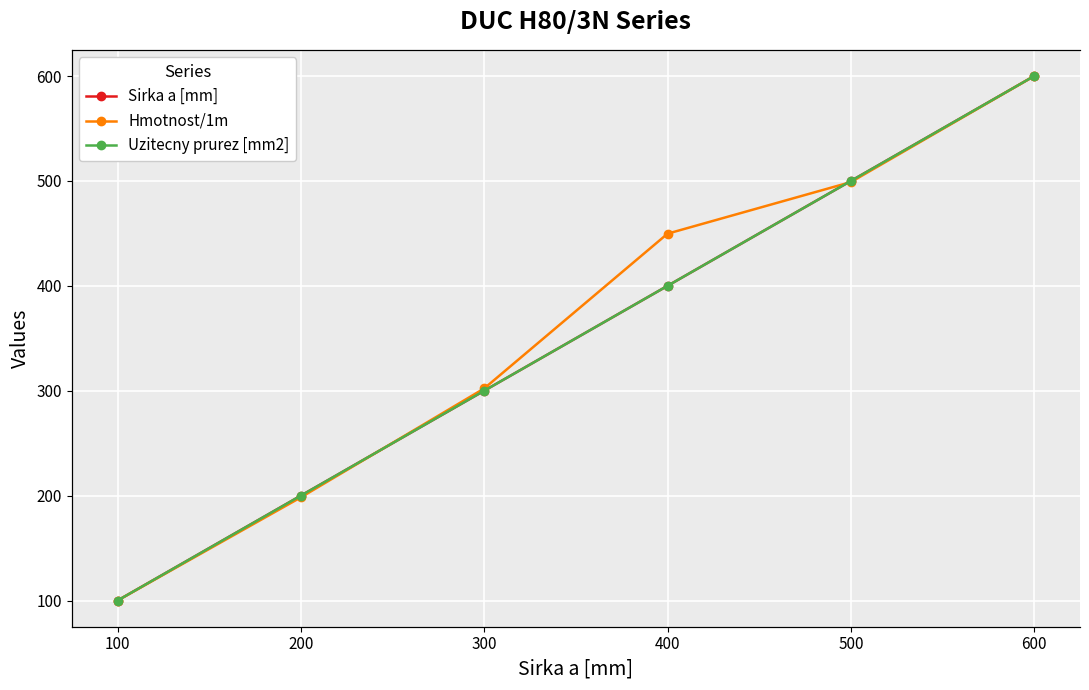

What is the spread (max minus min) of values at 300?

18595.4